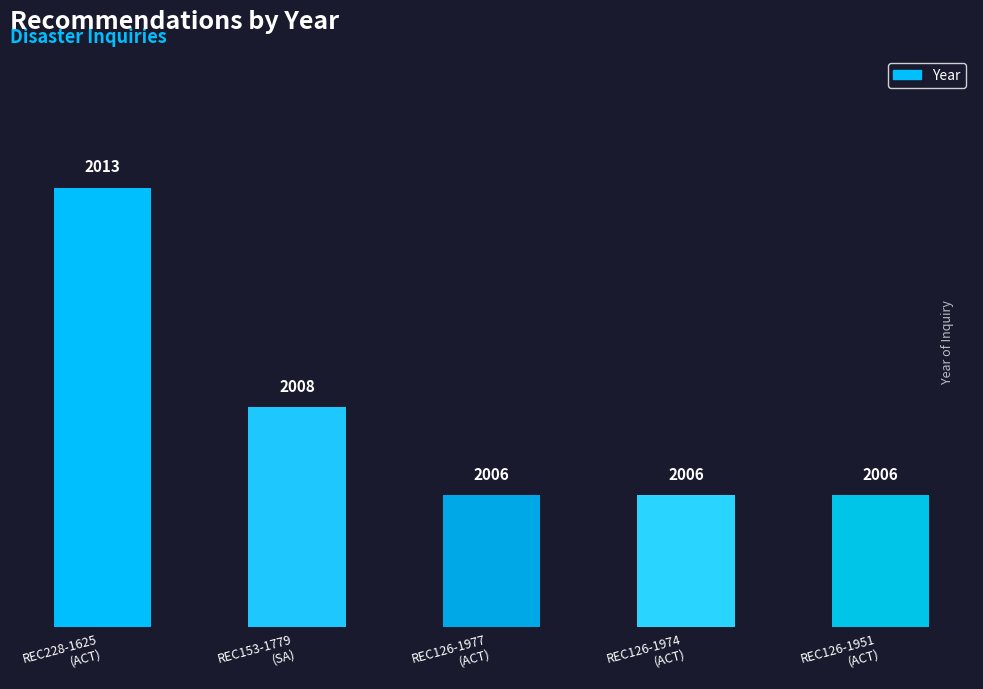

Read the value at REC126-1951
(ACT).

2006